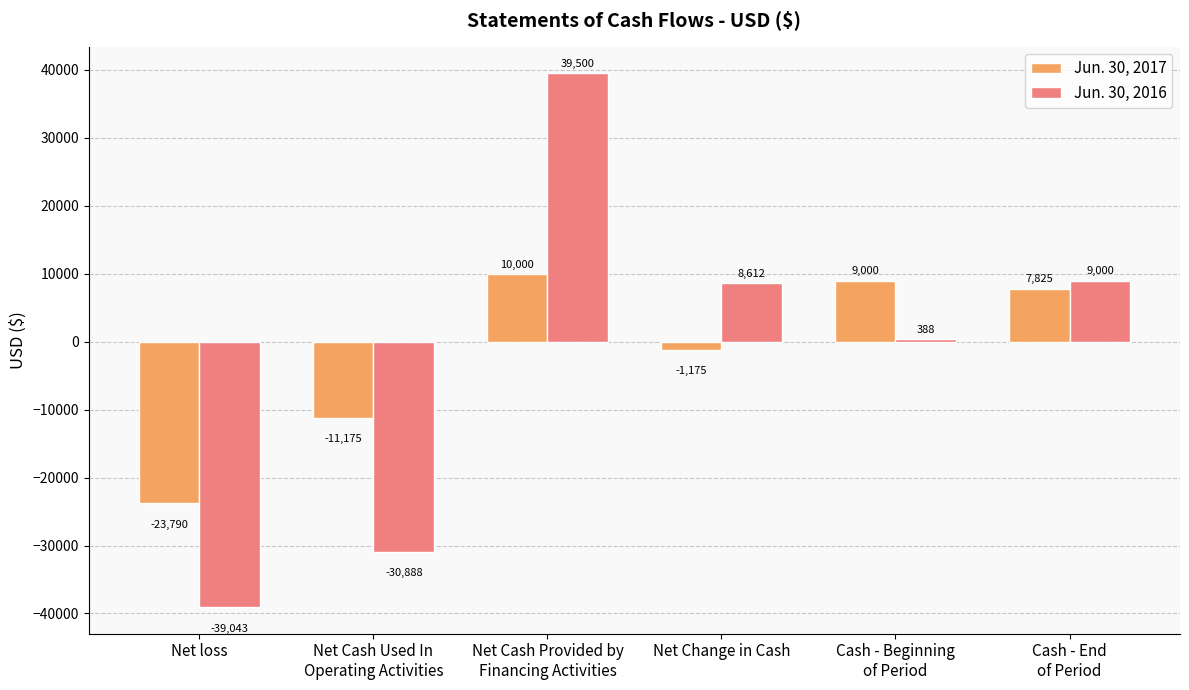

What is the sum of all Jun. 30, 2016 values?

-12431